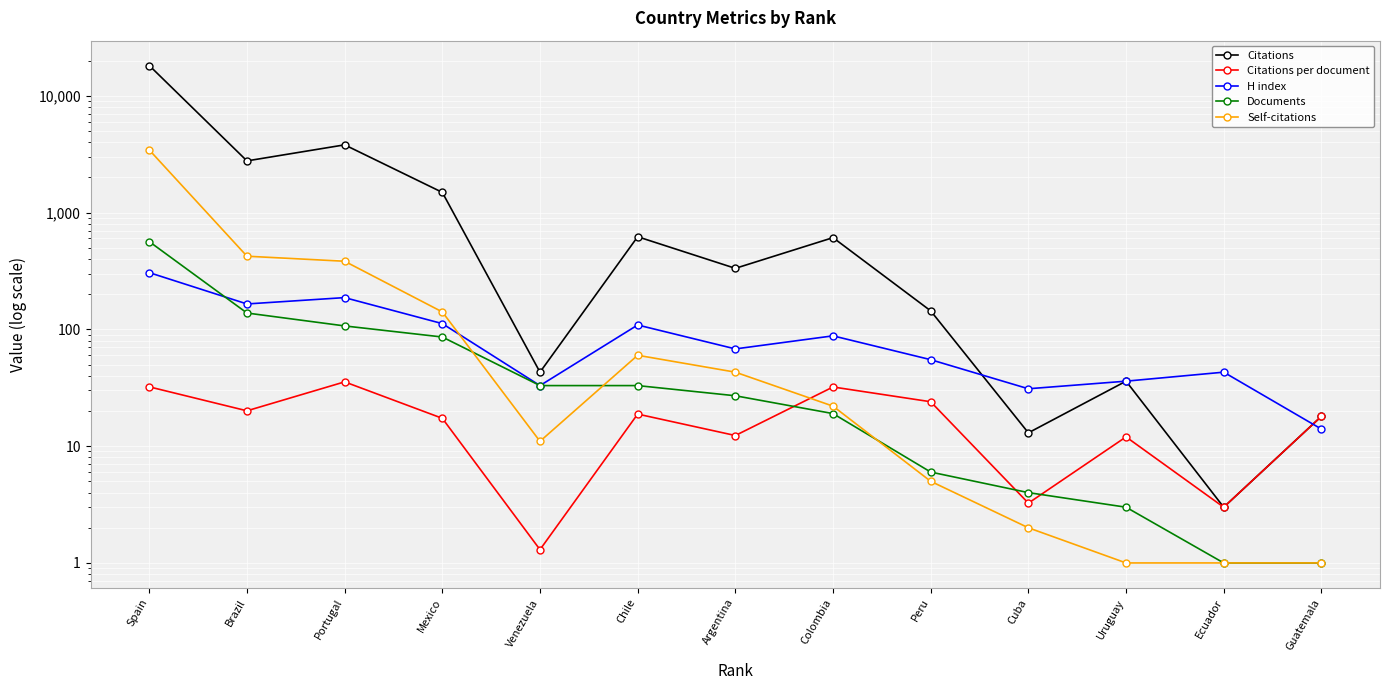

Which series has the largest range (max minus min)?

Citations